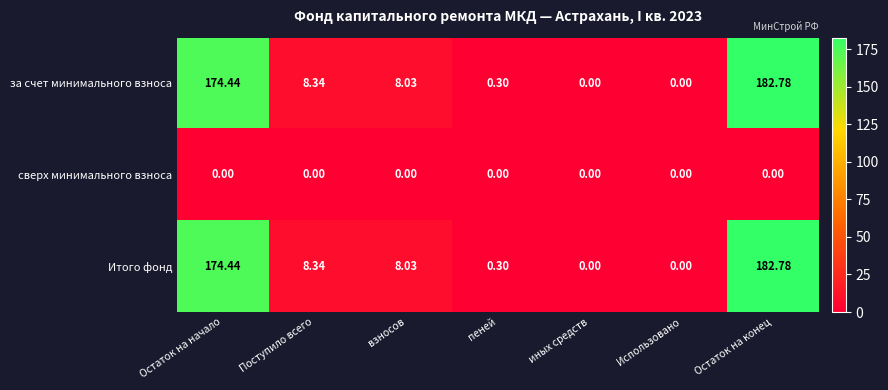

At which category is the sum across all series the highest?

Остаток на конец